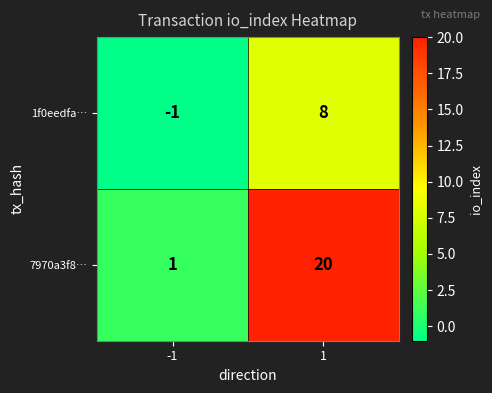

What is the difference between the 1f0eedfa… values at 1 and -1?

9